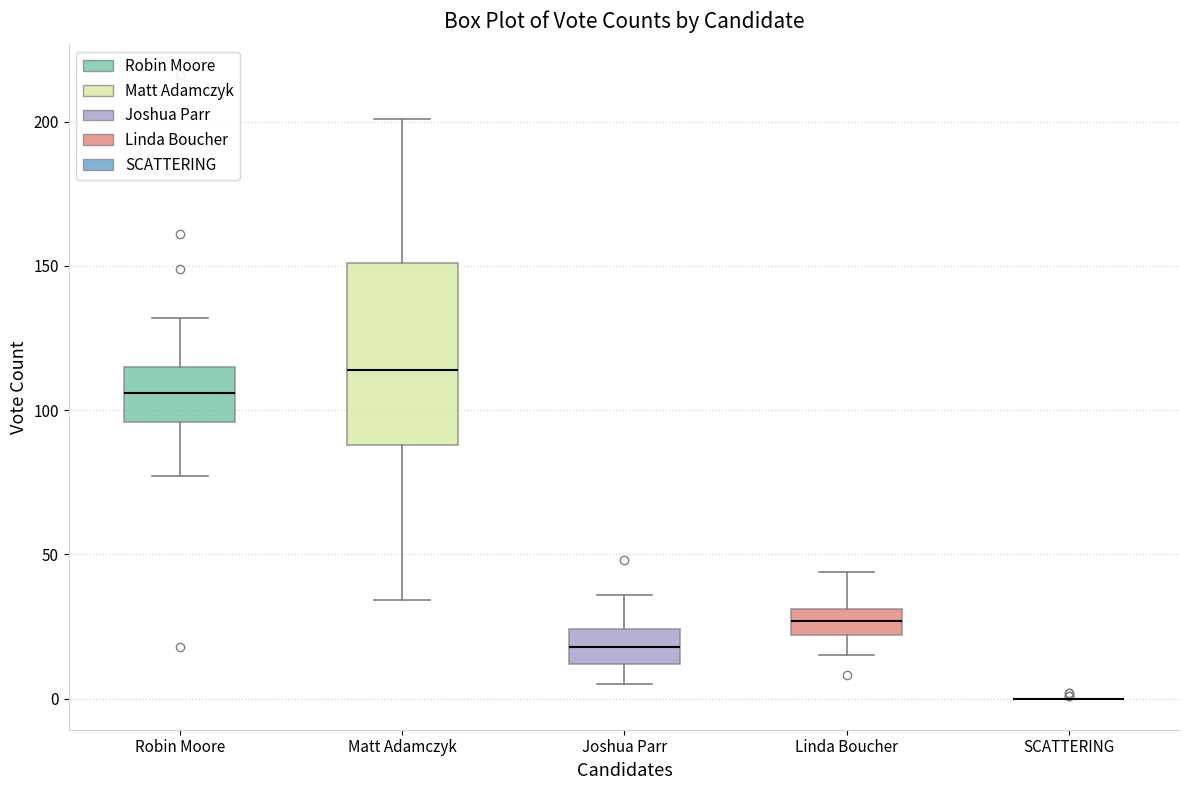

Reading left to right, transcribe this box plot: for each box, give where its median line is, the range the box spans, and where its two whiskers end, as read against the y-axis. The values are not printed on the chart, so give them approximately, as read against the axis.

Robin Moore: median 105, box 95 to 115, whiskers 75 to 130
Matt Adamczyk: median 115, box 90 to 150, whiskers 35 to 200
Joshua Parr: median 20, box 10 to 25, whiskers 5 to 35
Linda Boucher: median 25, box 20 to 30, whiskers 15 to 45
SCATTERING: box collapsed to a line at 0, whiskers 0 to 0